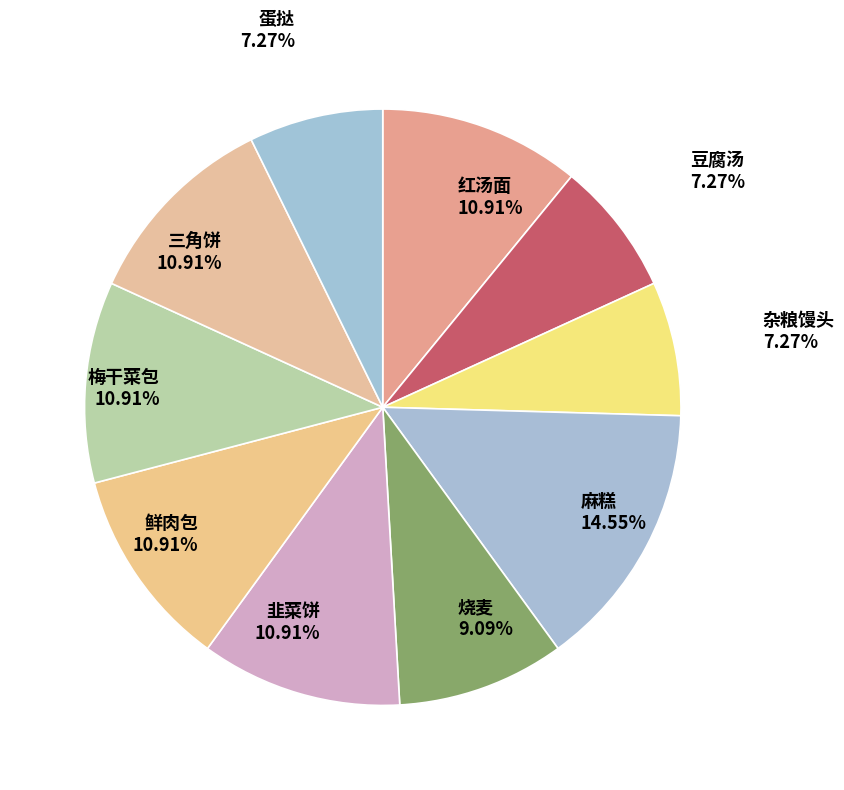

Is 豆腐汤 the majority of the pie?

No